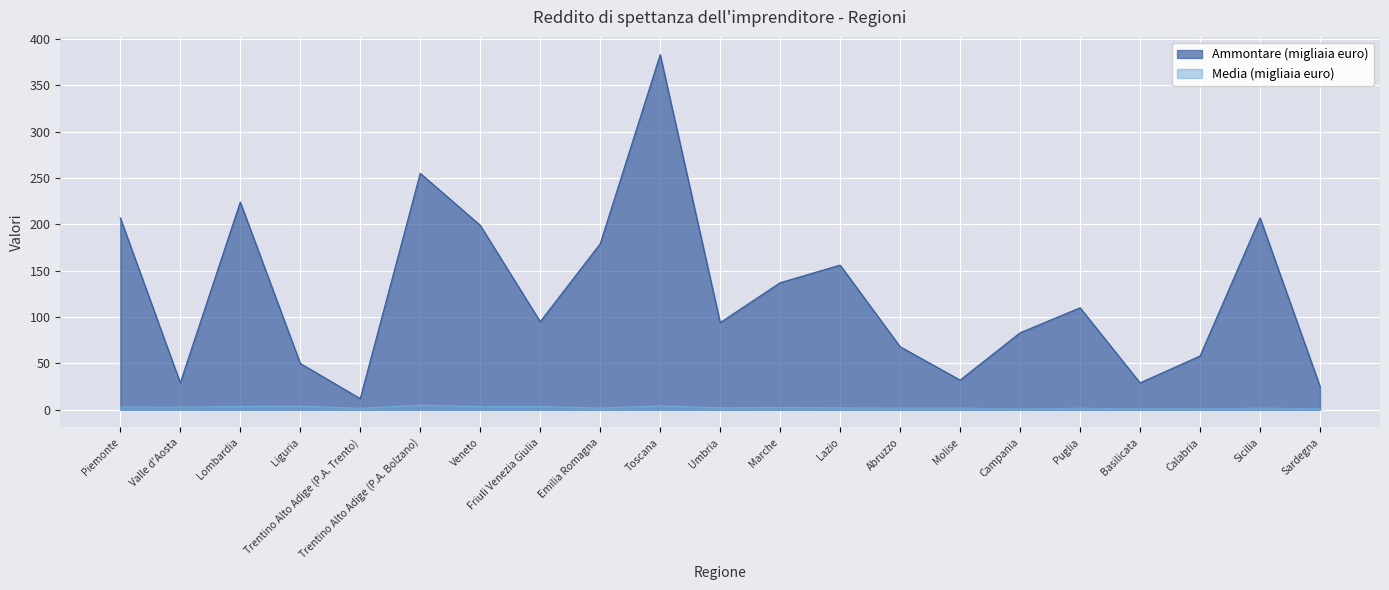

Rank the series by their maximum value, from highest to lowest.

Ammontare (migliaia euro), Media (migliaia euro)